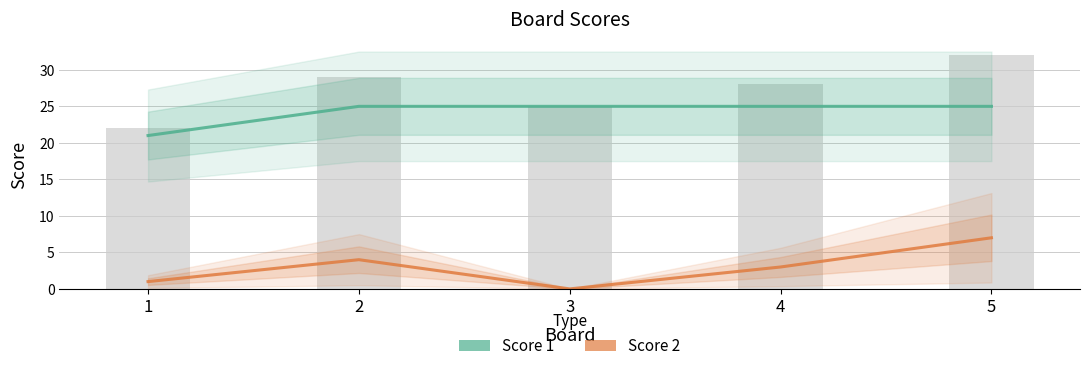

Does the chart contain stacked bars?

No